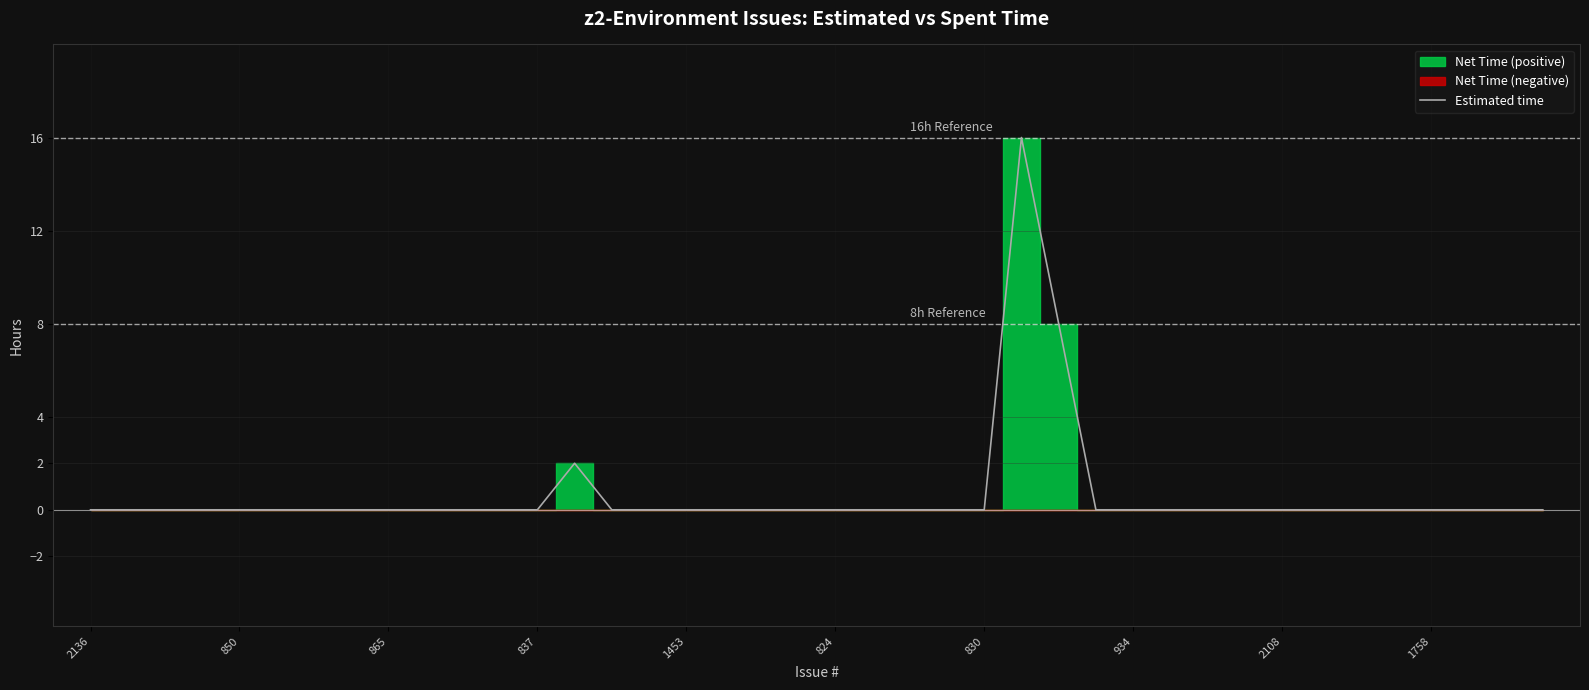

What is the average value?

1